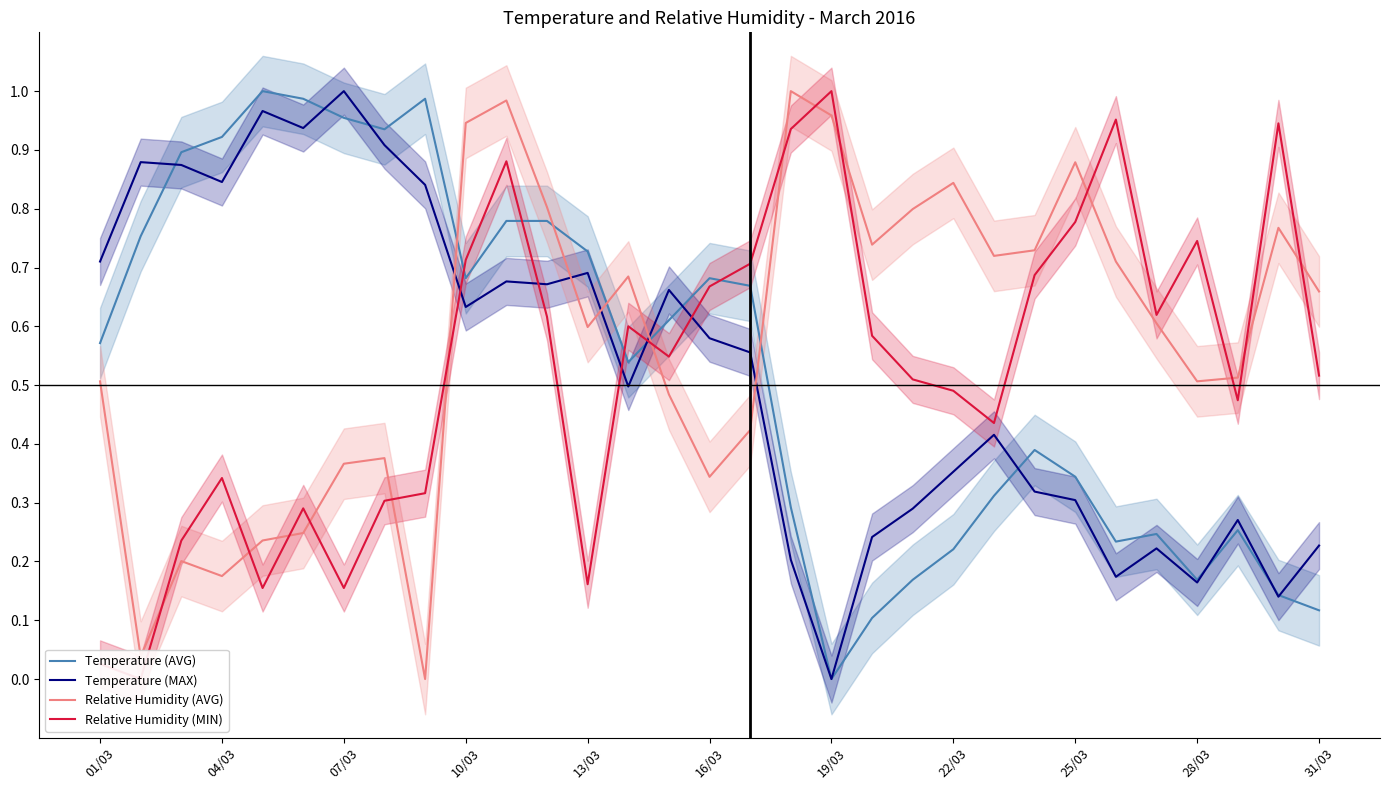

Is it true that Relative Humidity (AVG) equals 0.5 at 28/03?

True